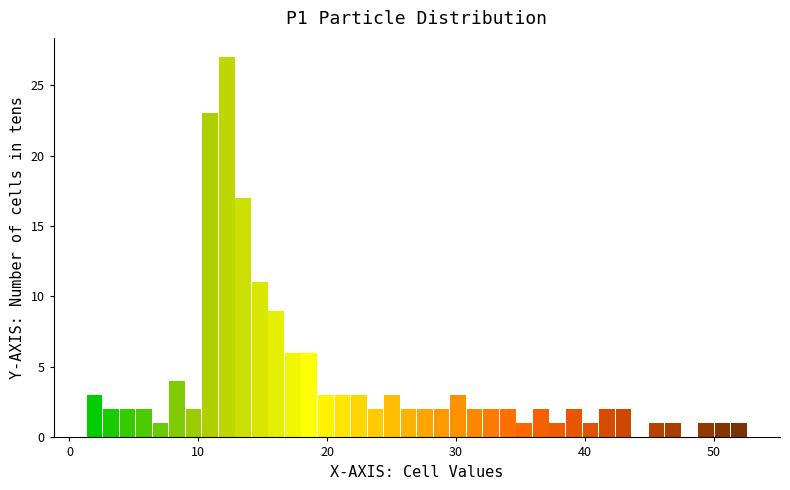

Read against the x-axis, roughly where is the centre of the tallest bar?

12